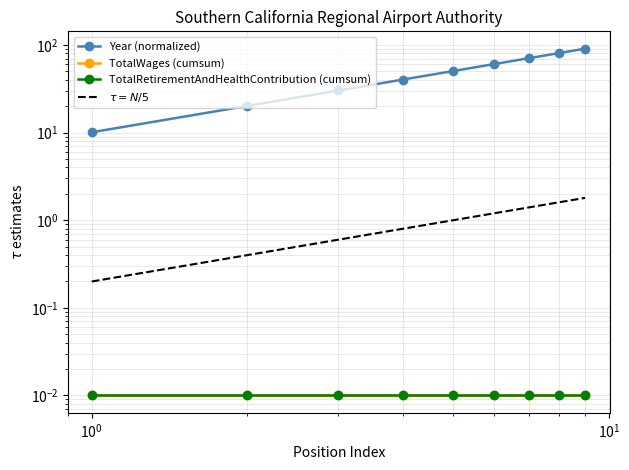

What is the difference between the highest and lowest values at $\mathdefault{10^{-2}}$?

10.1